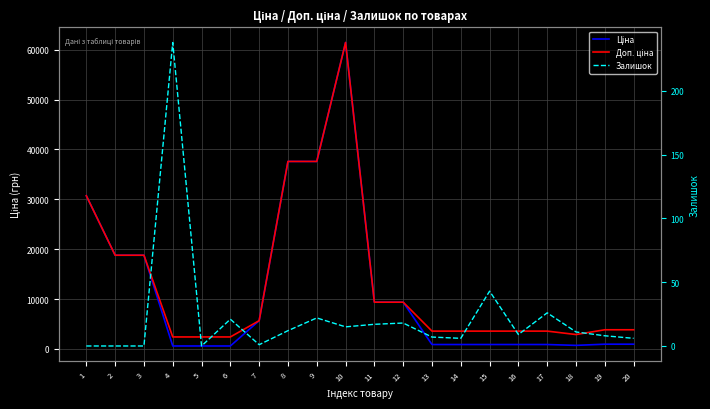

True or false: Доп. ціна and Залишок intersect in this chart.

False